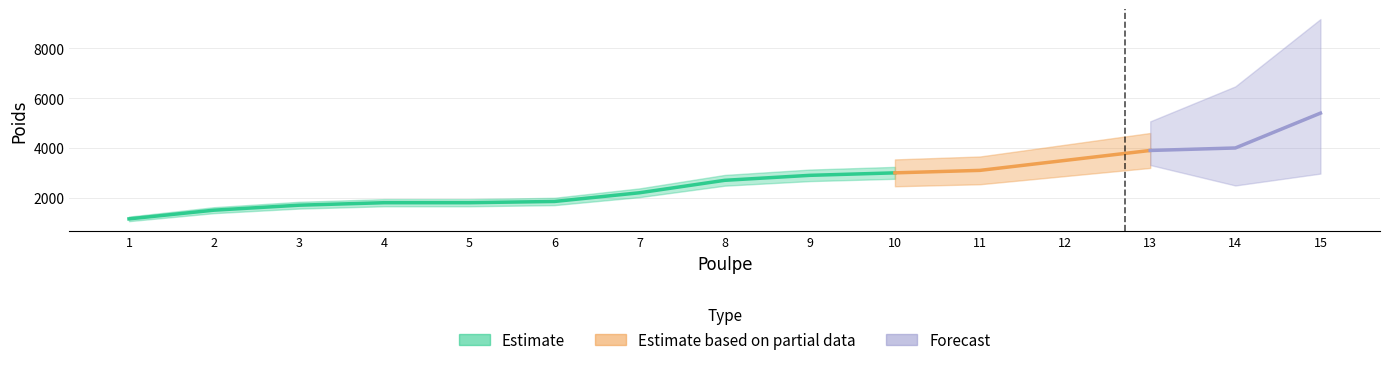

True or false: the data has more than 0 interior local peaks.

False